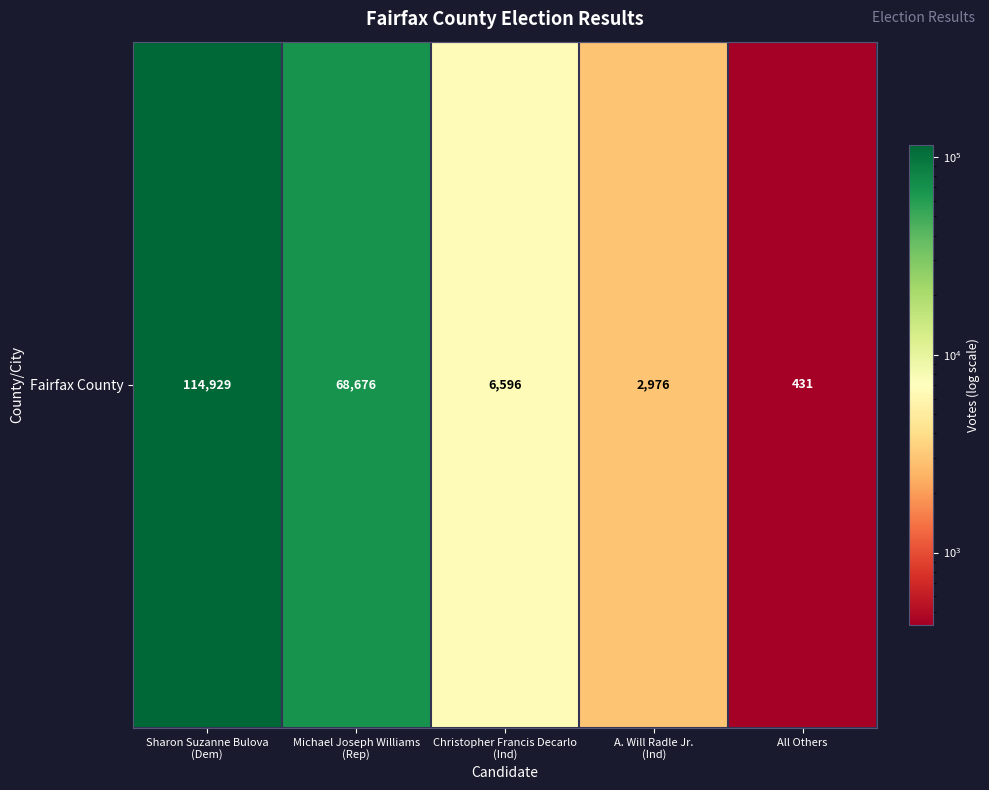

What is the difference between the maximum and minimum values?

114498